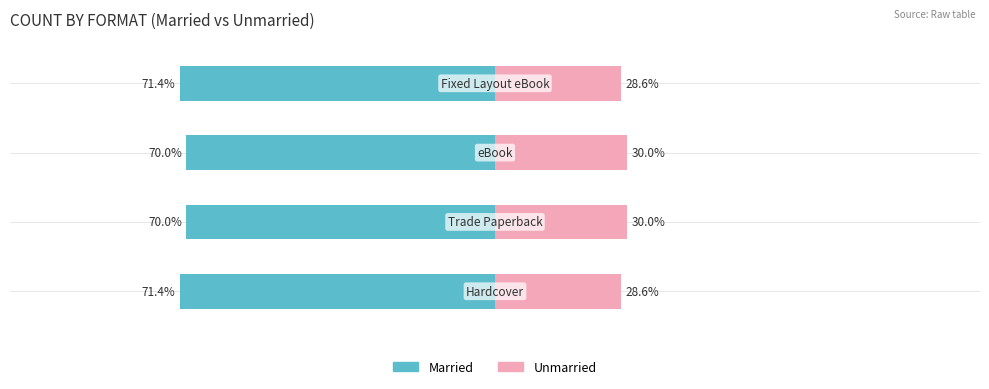

What is the difference between the second highest and second lowest values in the Unmarried series?

1.4